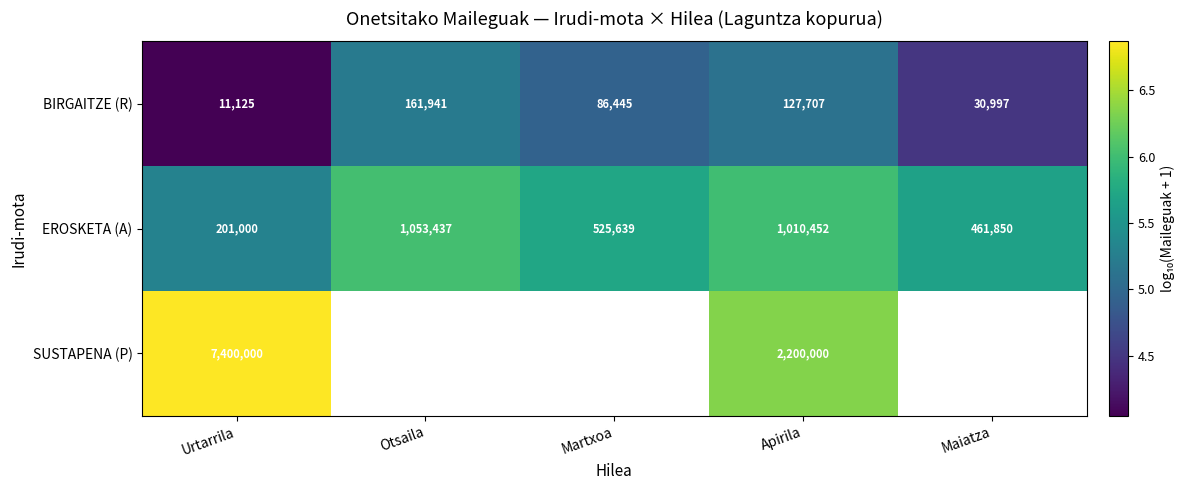

Rank the categories by BIRGAITZE (R) value from lowest to highest.

Urtarrila, Maiatza, Martxoa, Apirila, Otsaila